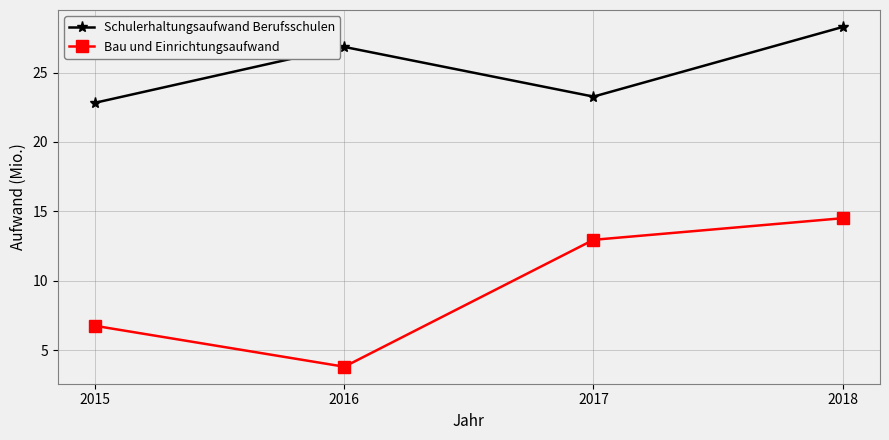

What is the value of the Bau und Einrichtungsaufwand point at the 1st from the left?

6.8